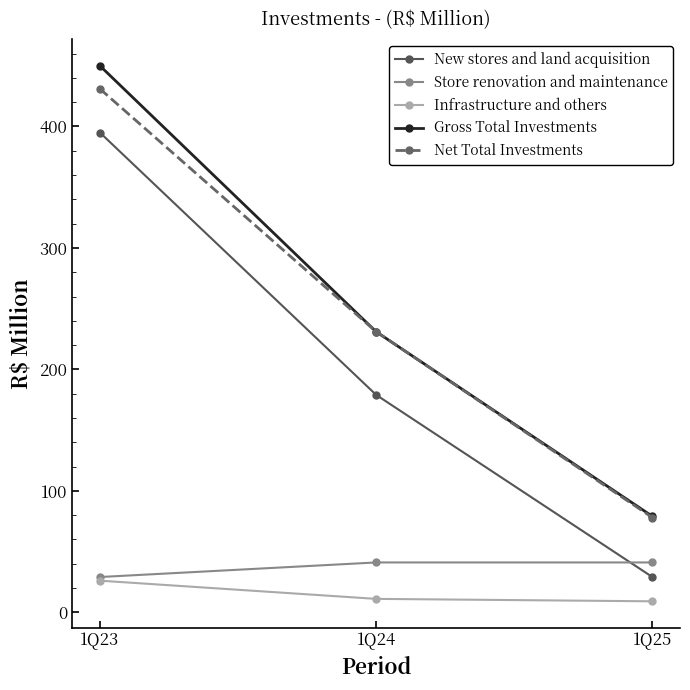

Between 1Q23 and 1Q24, which series saw the biggest shift?

Gross Total Investments